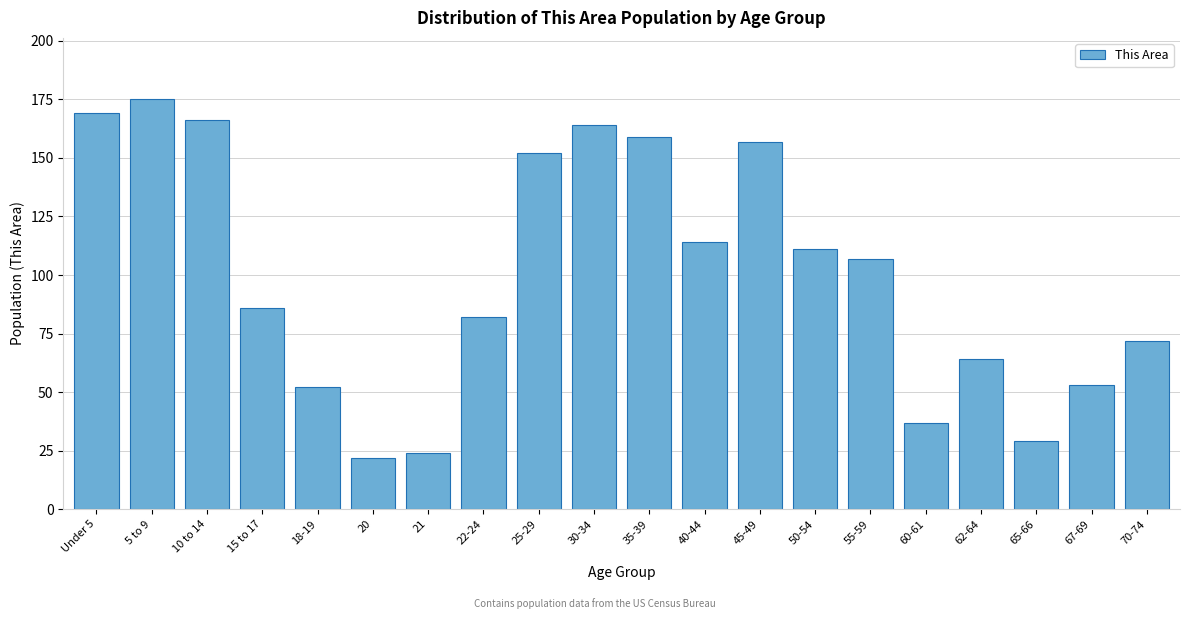

Reading left to right, extract all data points from this chart.

Under 5=169	5 to 9=175	10 to 14=166	15 to 17=86	18-19=52	20=22	21=24	22-24=82	25-29=152	30-34=164	35-39=159	40-44=114	45-49=157	50-54=111	55-59=107	60-61=37	62-64=64	65-66=29	67-69=53	70-74=72